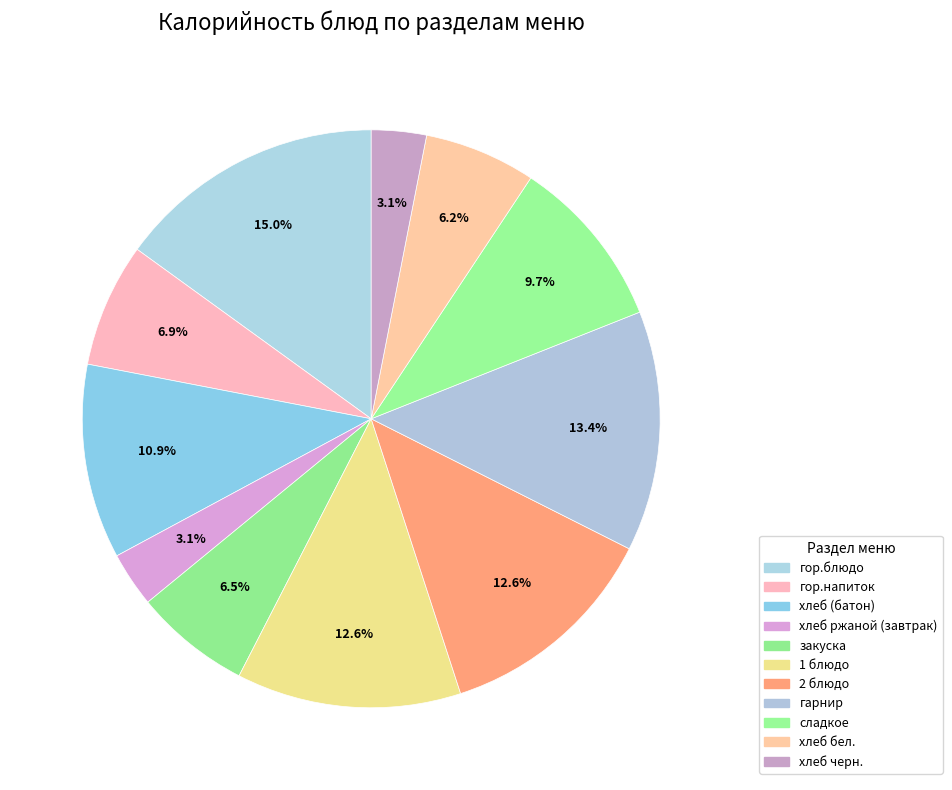

Rank the categories by value from lowest to highest.

хлеб ржаной (завтрак), хлеб черн., хлеб бел., закуска, гор.напиток, сладкое, хлеб (батон), 1 блюдо, 2 блюдо, гарнир, гор.блюдо